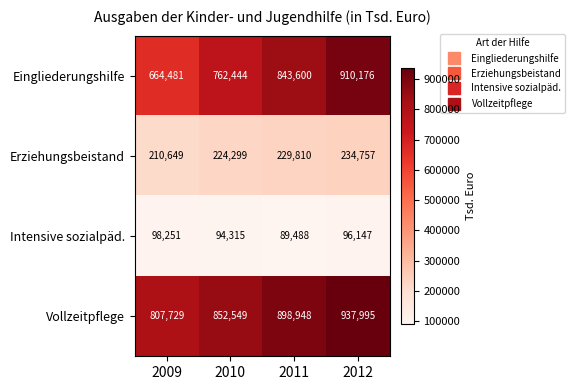

What is the difference between the Erziehungsbeistand values at 2010 and 2012?

10458